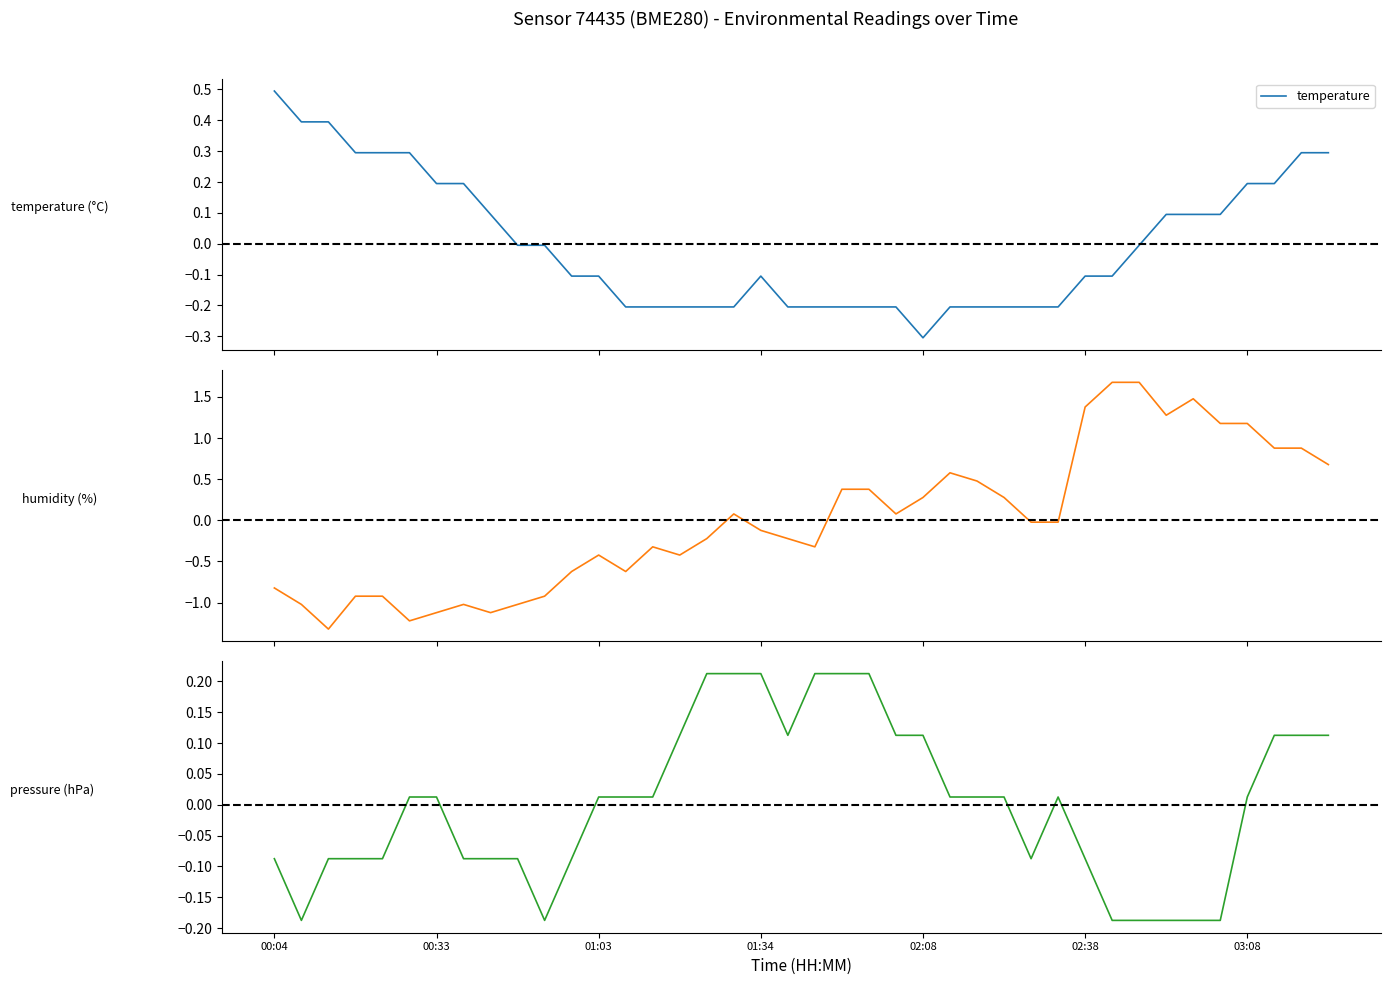

After their last crossing, which series has the higher values: pressure or temperature?

temperature